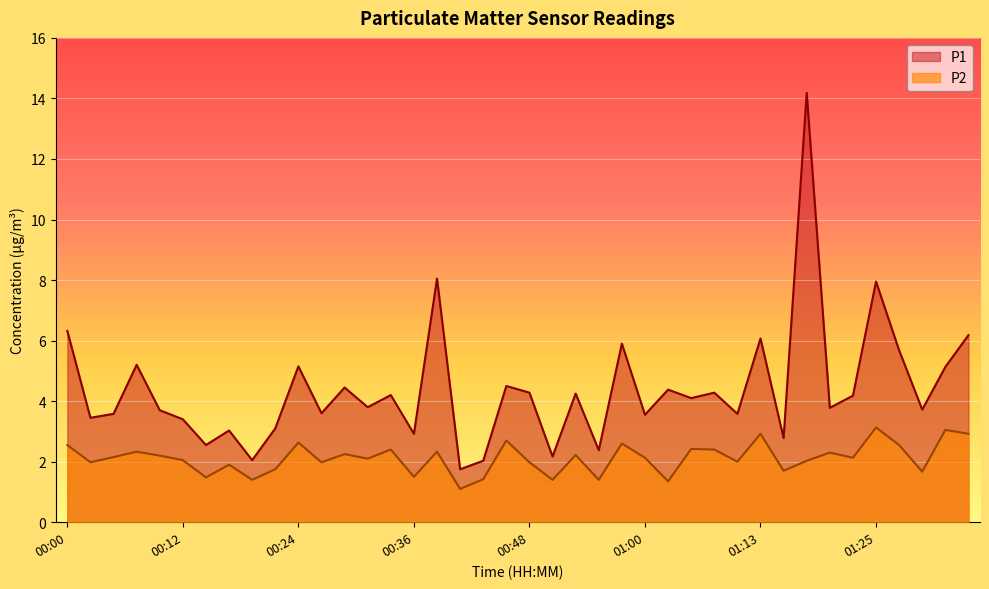

True or false: P1 and P2 intersect in this chart.

False